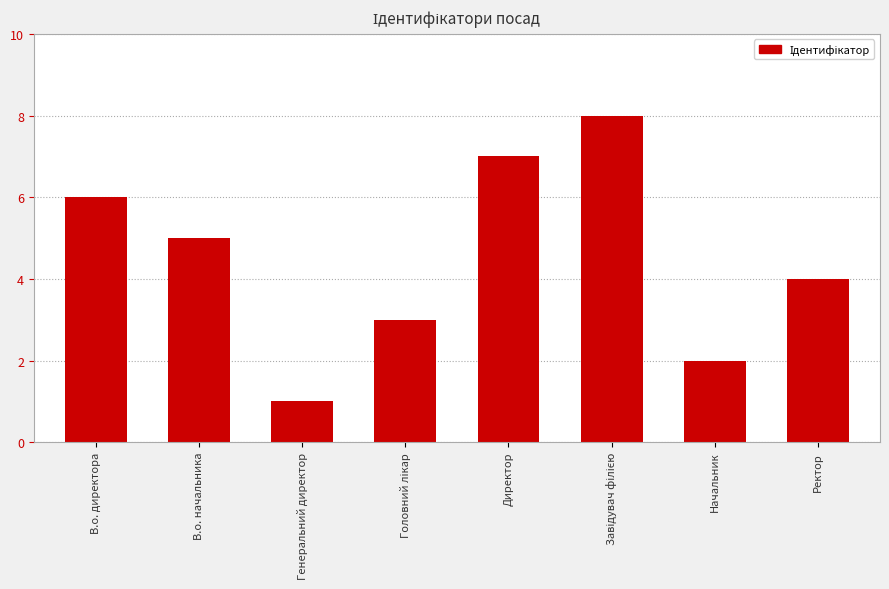

How many series are shown in this chart?

1